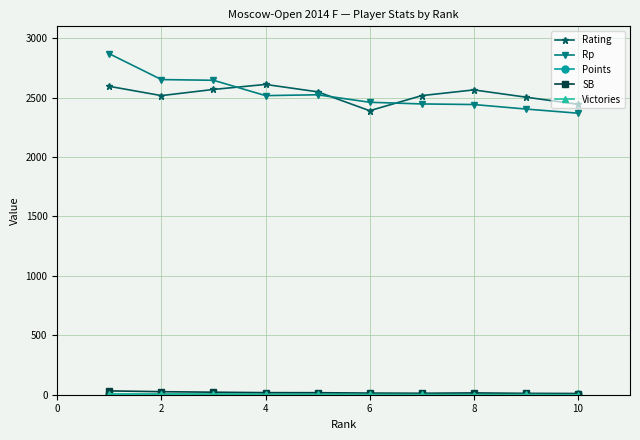

What is the maximum value for Rp?

2869.0